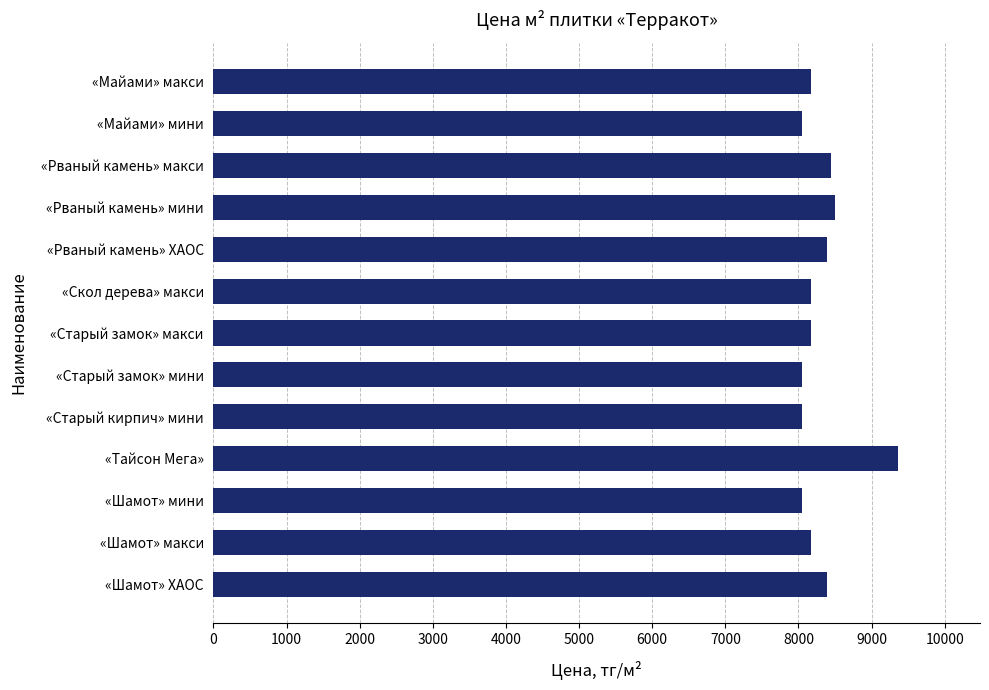

What is the value of the 12th bar from the top?

8167